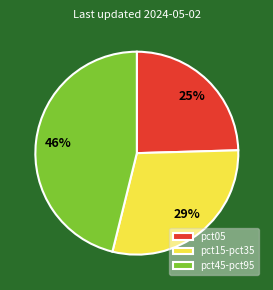

Does pct15-pct35 represent more than half of the total?

No